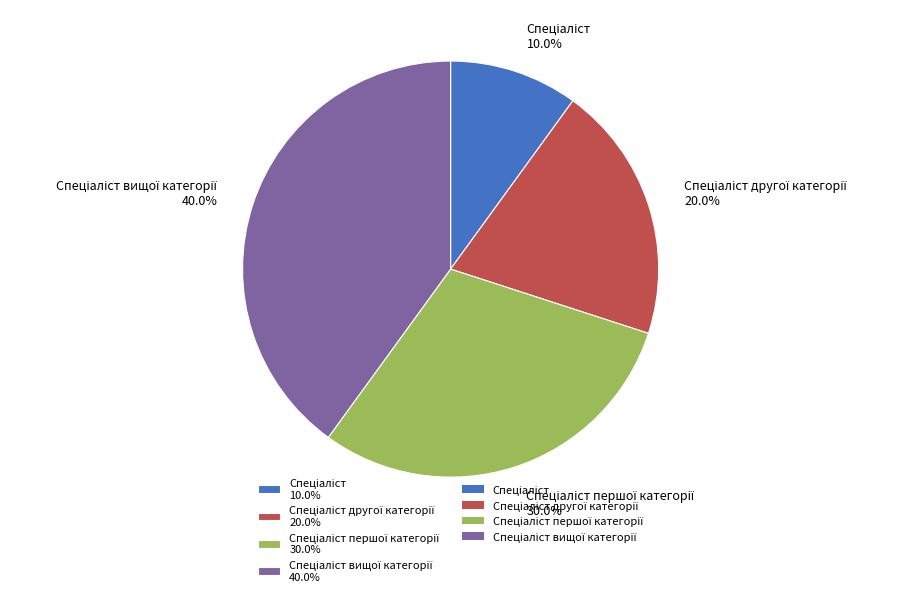

Is there any slice that represents more than half of the pie?

No